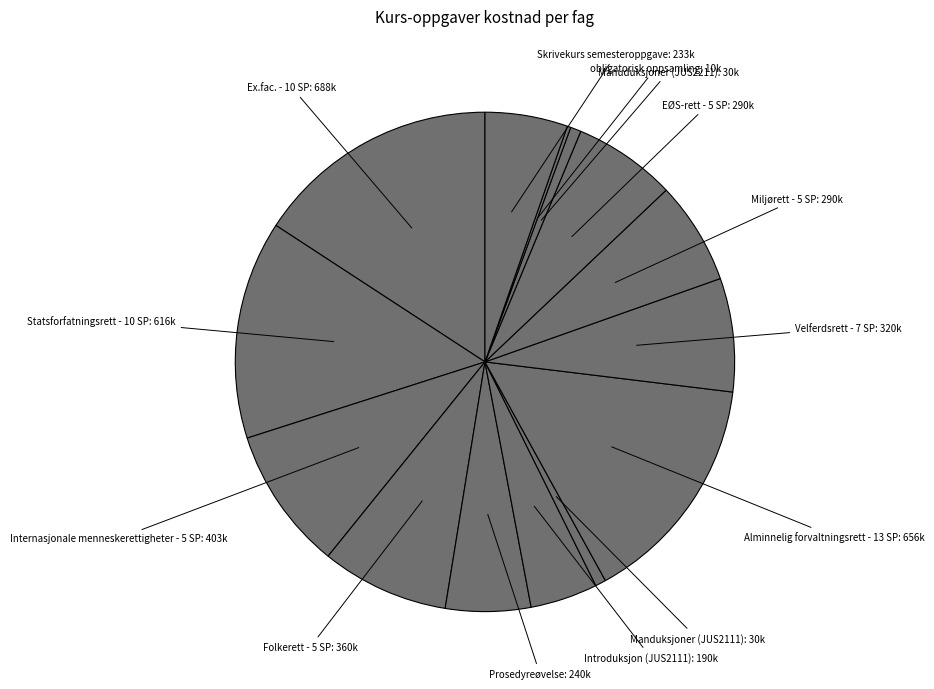

Count the number of slices in the pie.

14